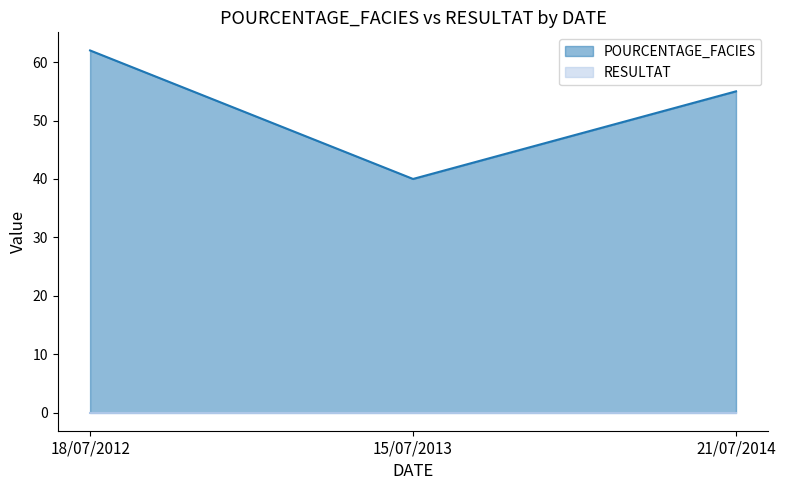

Reading right to left, transcribe all the data shown in this chart.

55	40	62